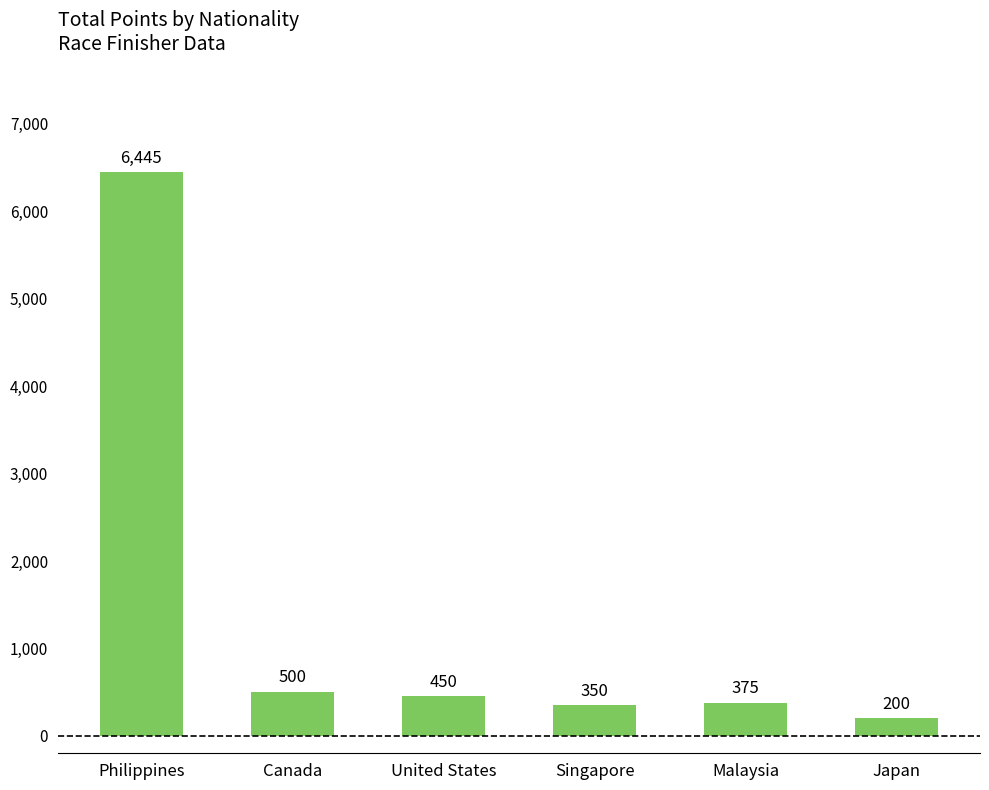

Where is the data nearest to the value 3322?

Canada